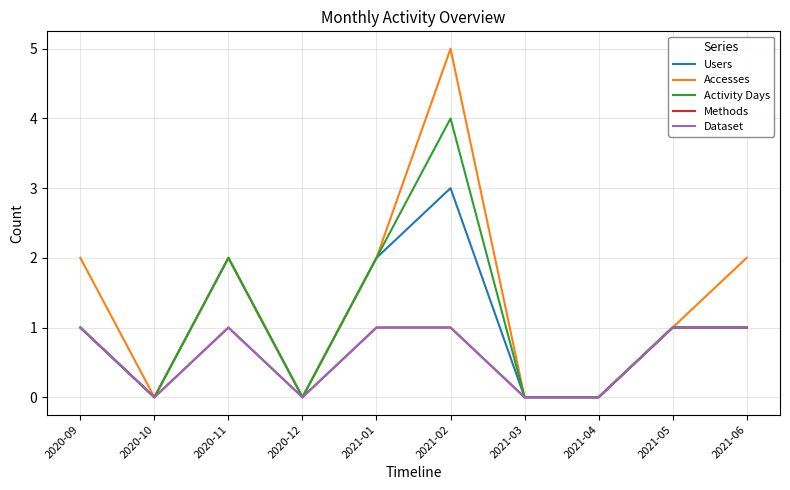

Does the chart have visible grid lines?

Yes